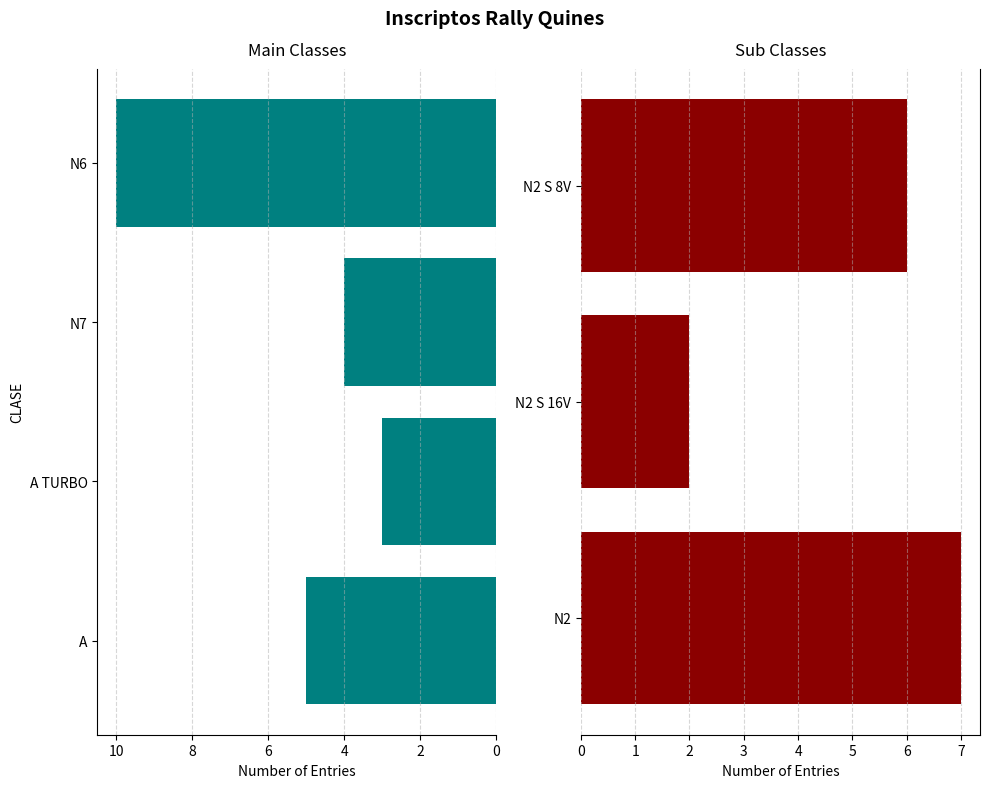

What is the sum of the values at N6 and N2 S 16V?

12